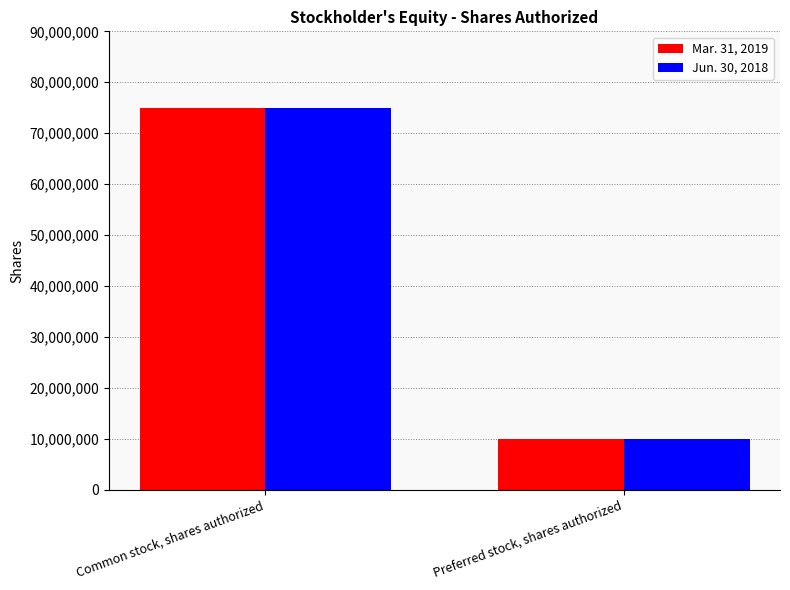

What is the maximum value shown in the chart?

75000000